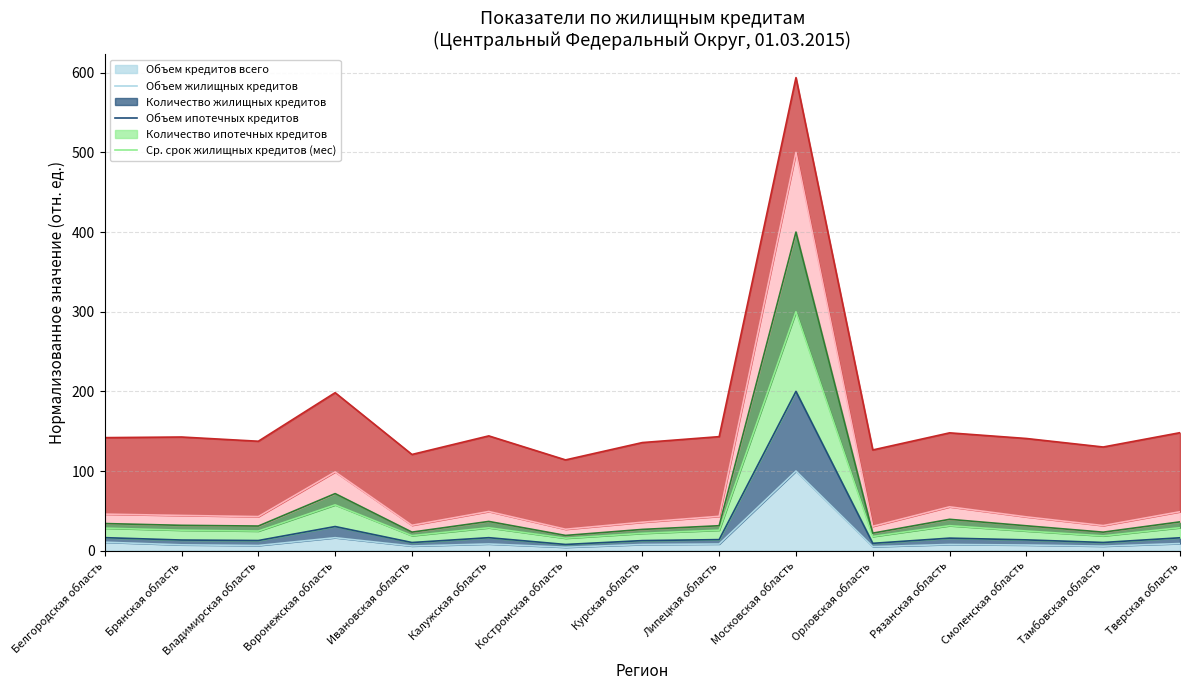

What is the average value of the Объем кредитов всего series?

14.0